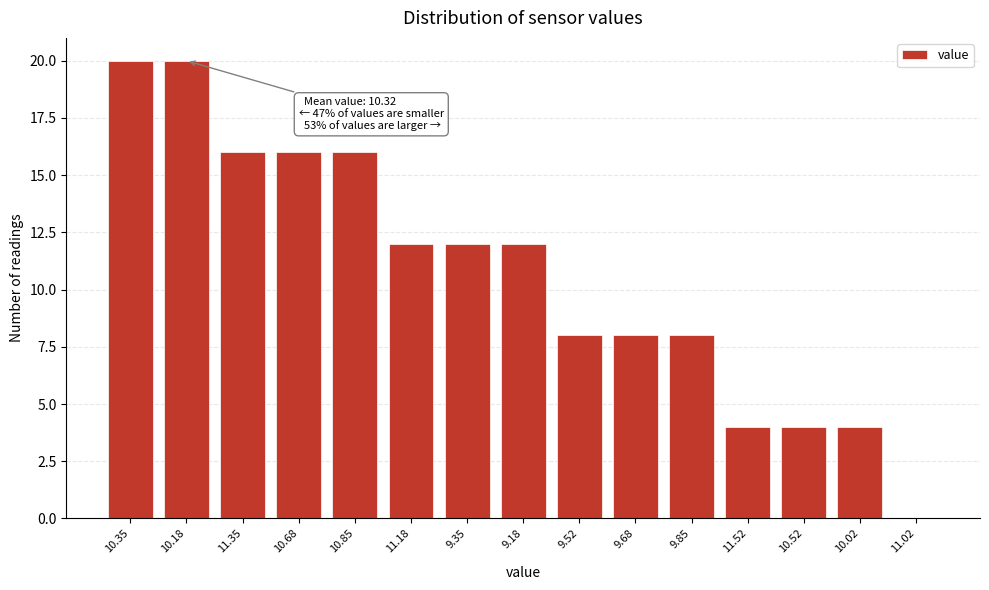

Reading left to right, extract all data points from this chart.

10.35=20	10.18=20	11.35=16	10.68=16	10.85=16	11.18=12	9.35=12	9.18=12	9.52=8	9.68=8	9.85=8	11.52=4	10.52=4	10.02=4	11.02=0